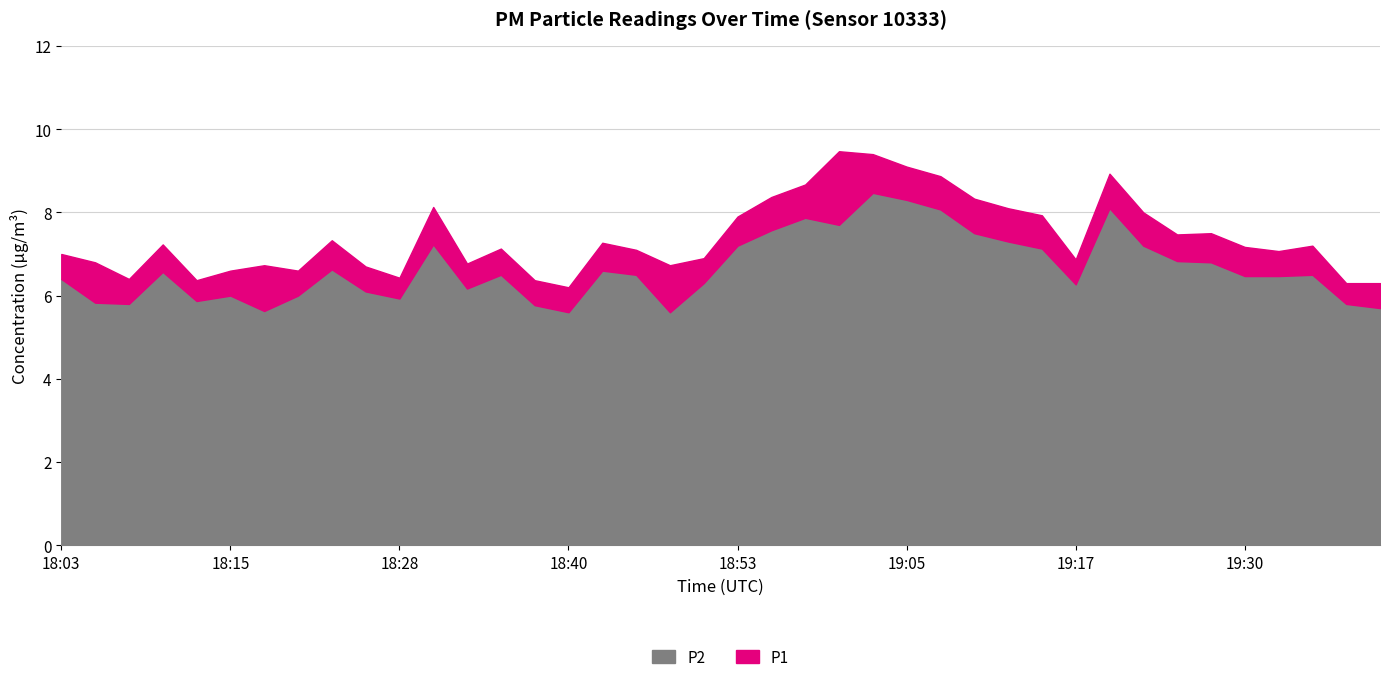

Which category has the highest value across all series?

19:00